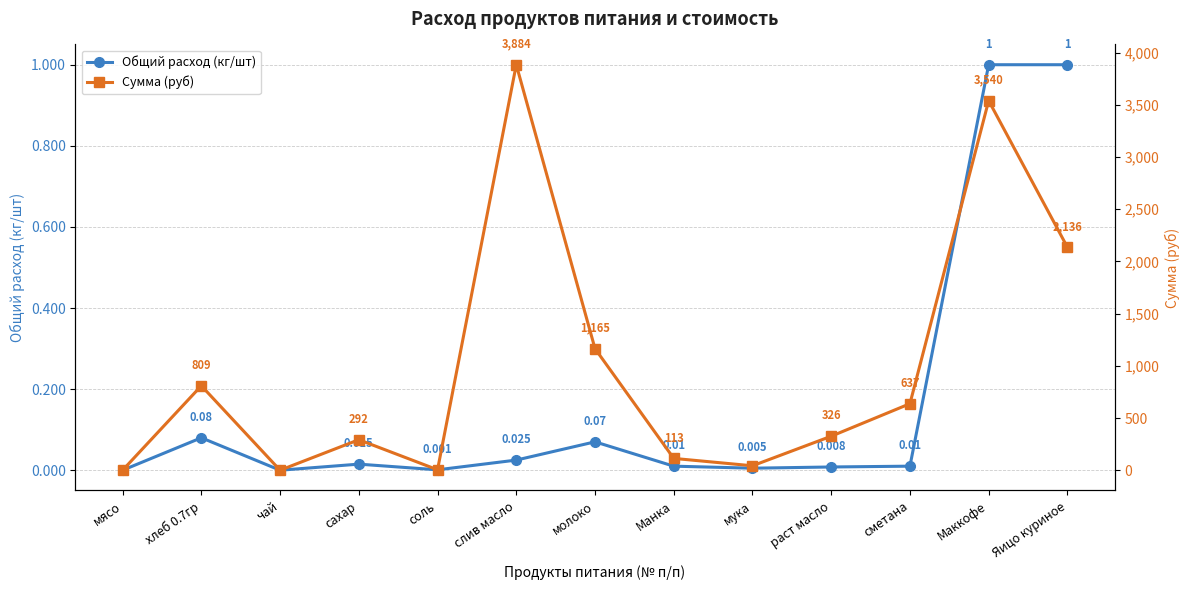

What is the average value of the Общий расход (кг/шт) series?

0.2